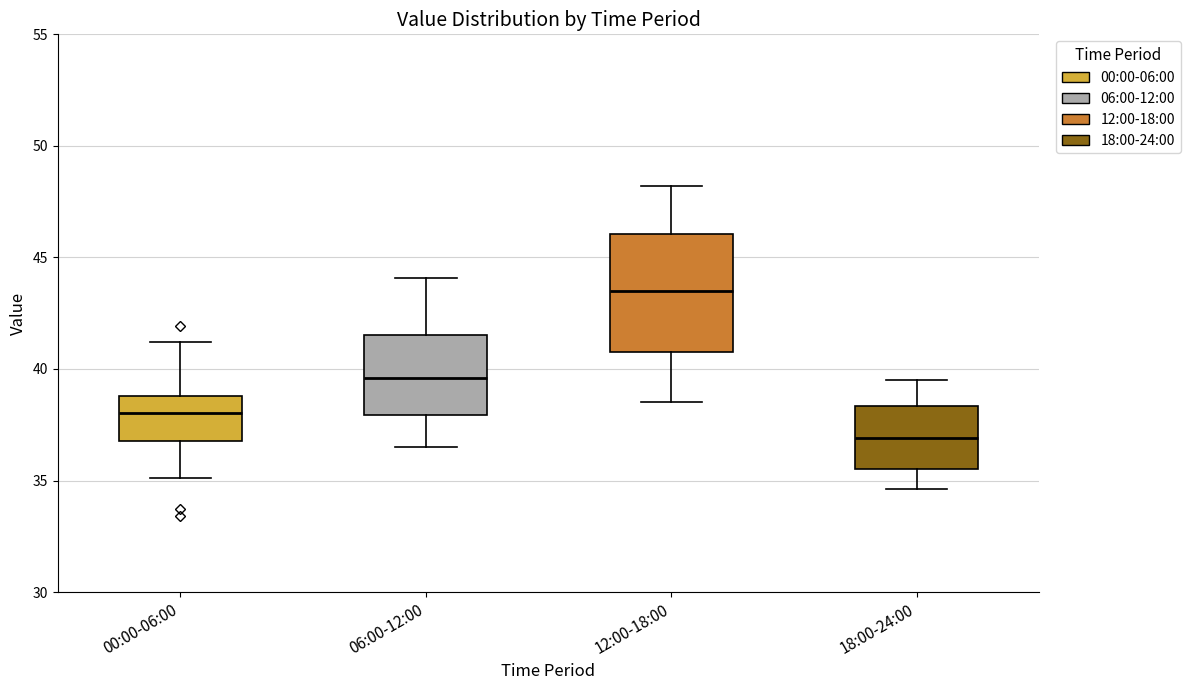

Reading left to right, transcribe this box plot: for each box, give where its median line is, the range the box spans, and where its two whiskers end, as read against the y-axis. The values are not printed on the chart, so give them approximately, as read against the axis.

00:00-06:00: median 38.0, box 37.0 to 39.0, whiskers 35.0 to 41.0
06:00-12:00: median 39.5, box 38.0 to 41.5, whiskers 36.5 to 44.0
12:00-18:00: median 43.5, box 41.0 to 46.0, whiskers 38.5 to 48.0
18:00-24:00: median 37.0, box 35.5 to 38.5, whiskers 34.5 to 39.5